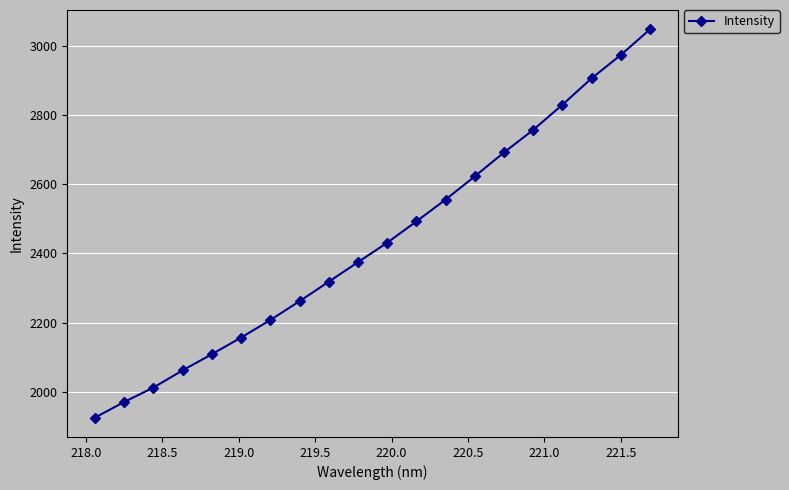

What is the smallest value displayed?

1925.4